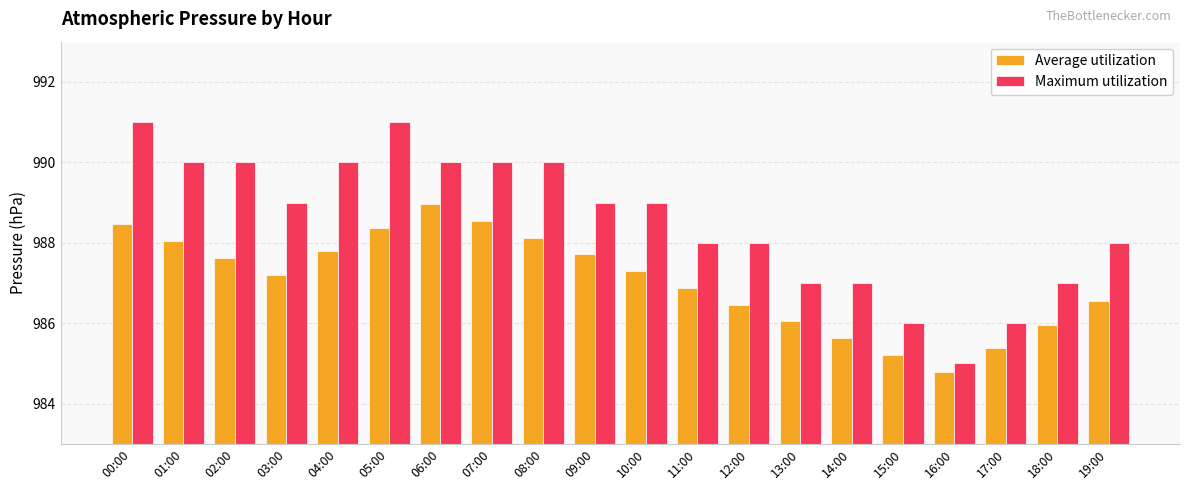

What is the sum of all Average utilization values?

19741.0